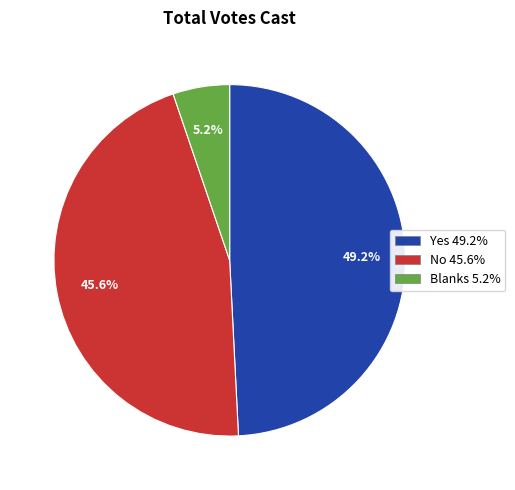

Rank the categories by value from highest to lowest.

Yes, No, Blanks